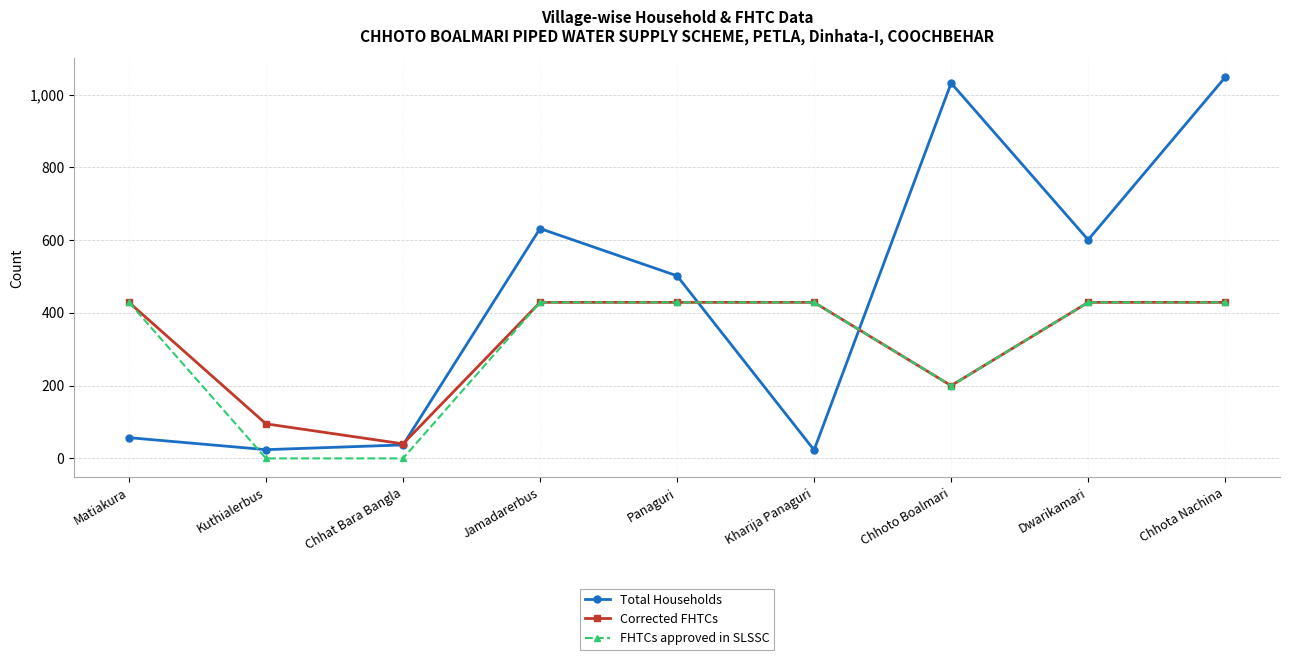

What is the label of the 6th point from the left?

Kharija Panaguri